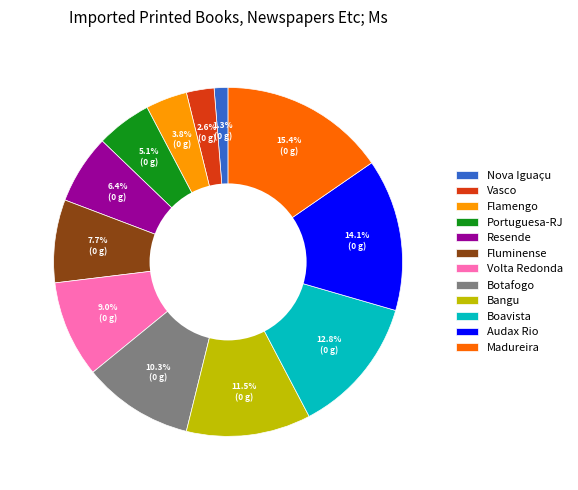

True or false: Audax Rio accounts for 14% of the total.

True